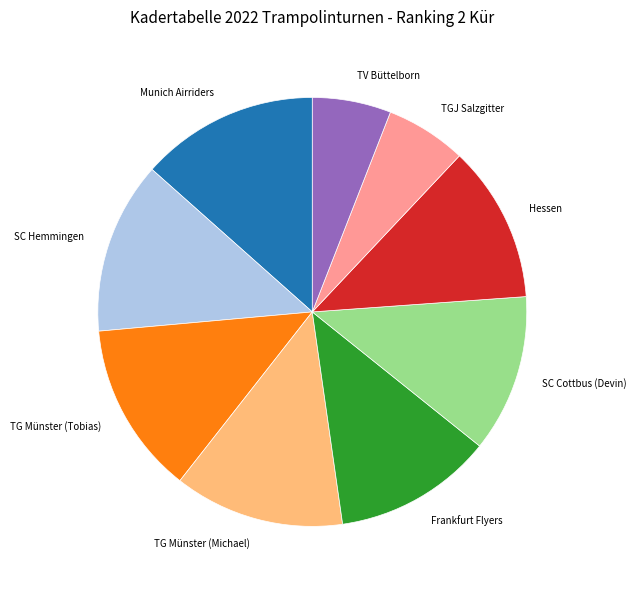

Does TGJ Salzgitter account for over 50% of the chart?

No